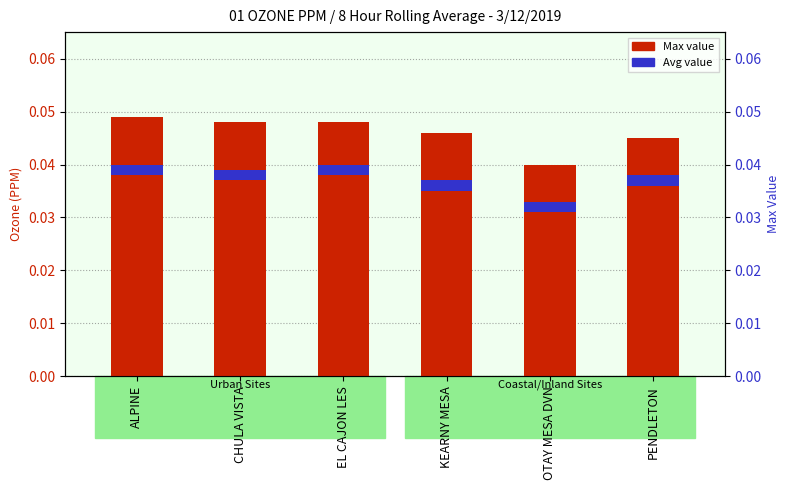

What position from the right is PENDLETON?

1